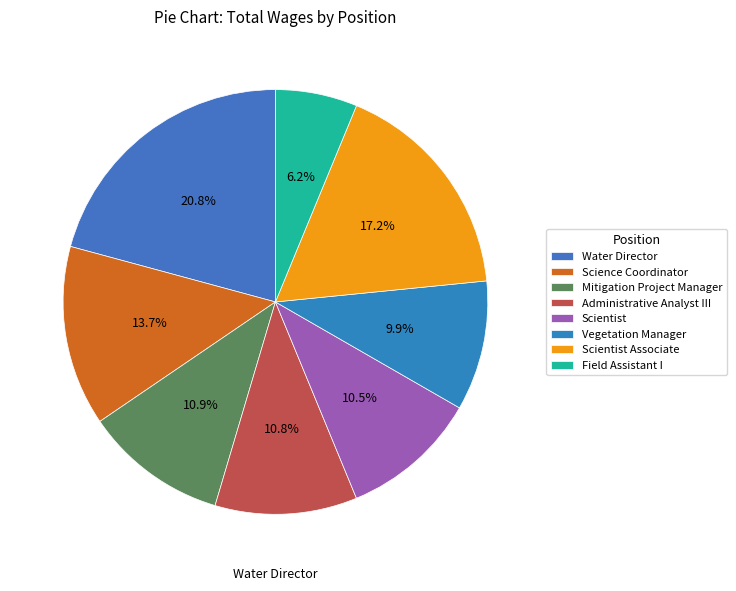

Is Science Coordinator the majority of the pie?

No